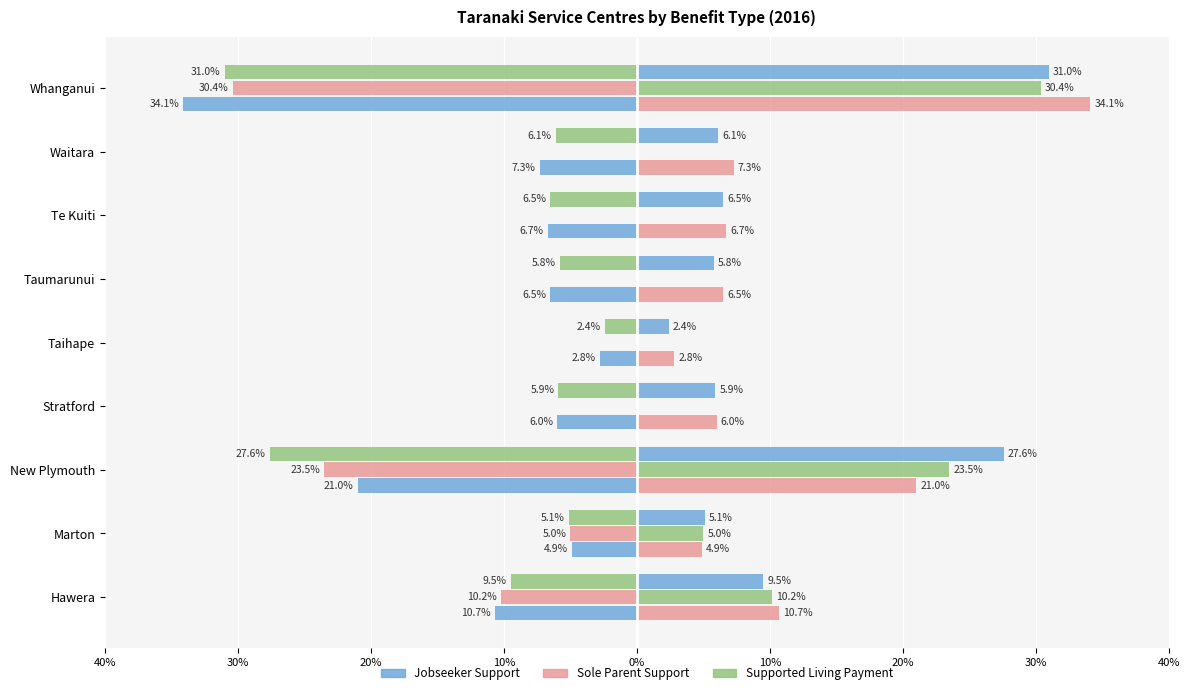

Is it true that Jobseeker Support equals -1.1 at Taihape?

False